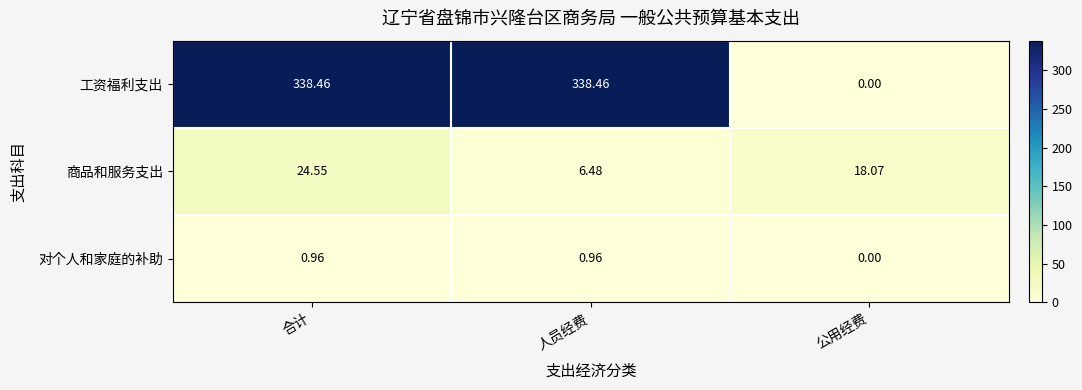

List the series in order of their peak value, highest first.

工资福利支出, 商品和服务支出, 对个人和家庭的补助